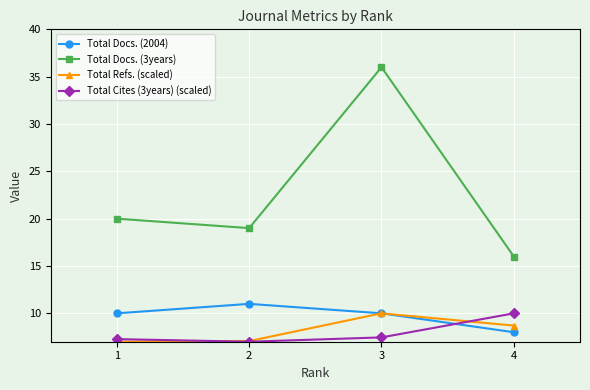

At which category does Total Docs. (2004) reach its first local peak?

2